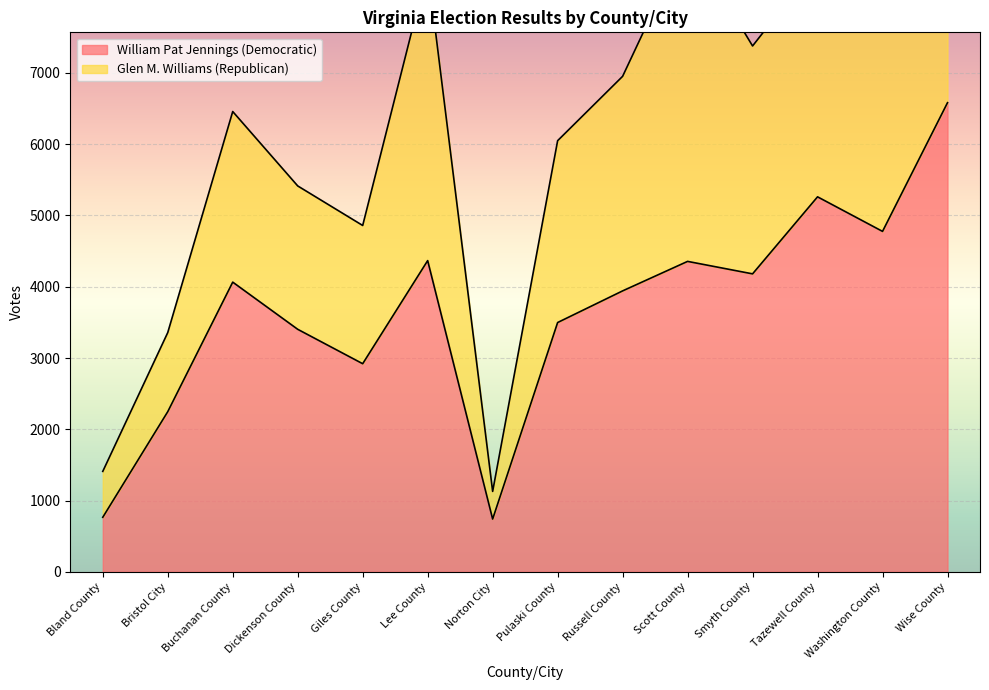

Reading left to right, transcribe all the data shown in this chart.

Bland County=765	Bristol City=2247	Buchanan County=4065	Dickenson County=3403	Giles County=2920	Lee County=4367	Norton City=740	Pulaski County=3498	Russell County=3942	Scott County=4356	Smyth County=4181	Tazewell County=5262	Washington County=4777	Wise County=6583